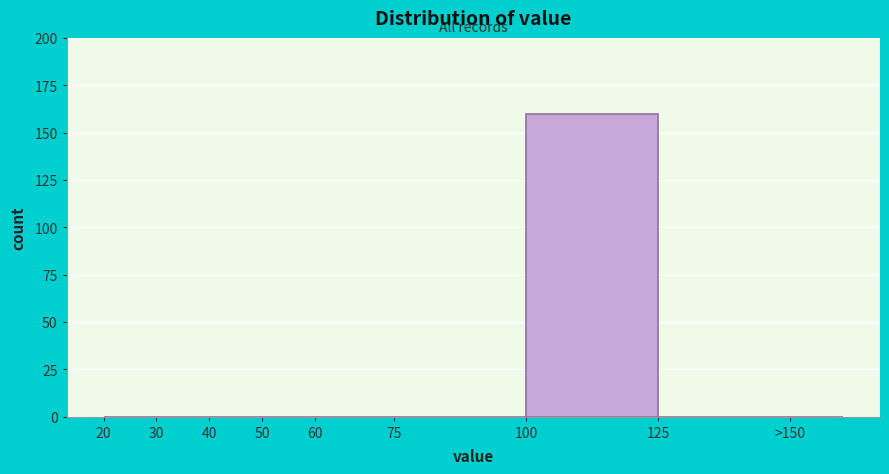

Reading left to right, list all the values displayed in this chart.

20=0	30=0	40=0	50=0	60=0	75=0	100=160	125=0	>150=0